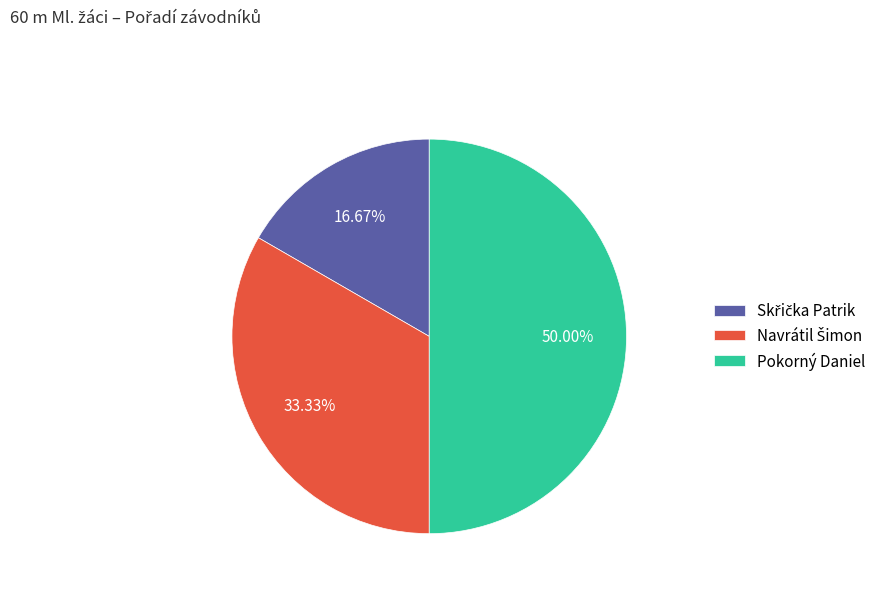

Which category has the biggest portion of the pie?

Pokorný Daniel